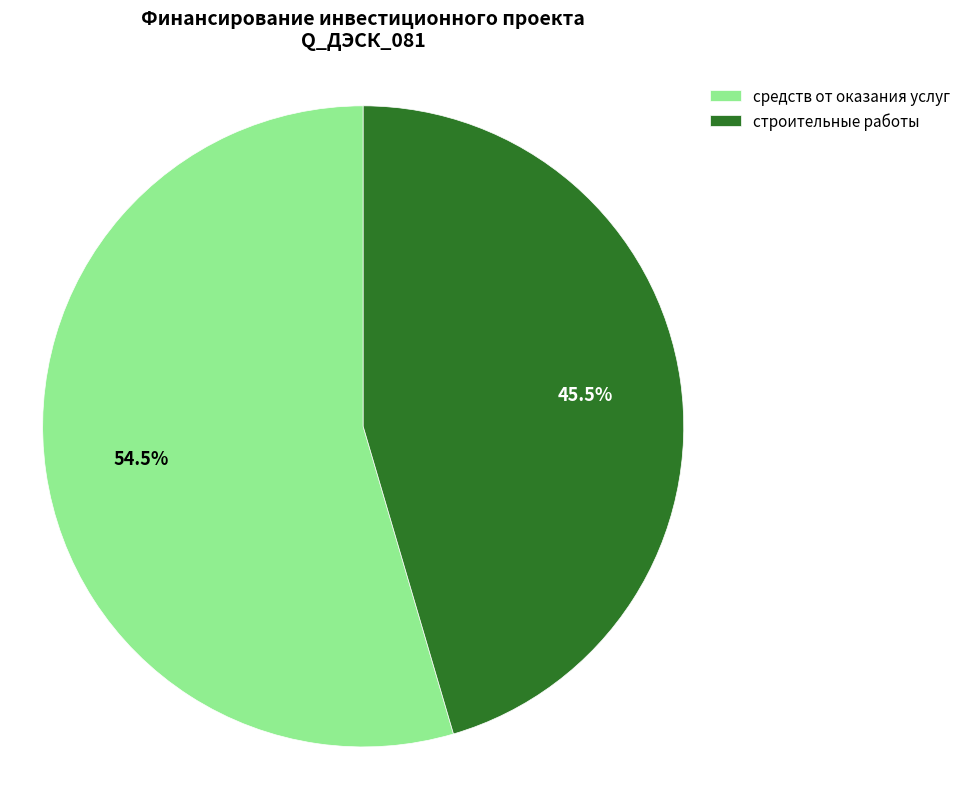

Does any single category account for the majority?

Yes